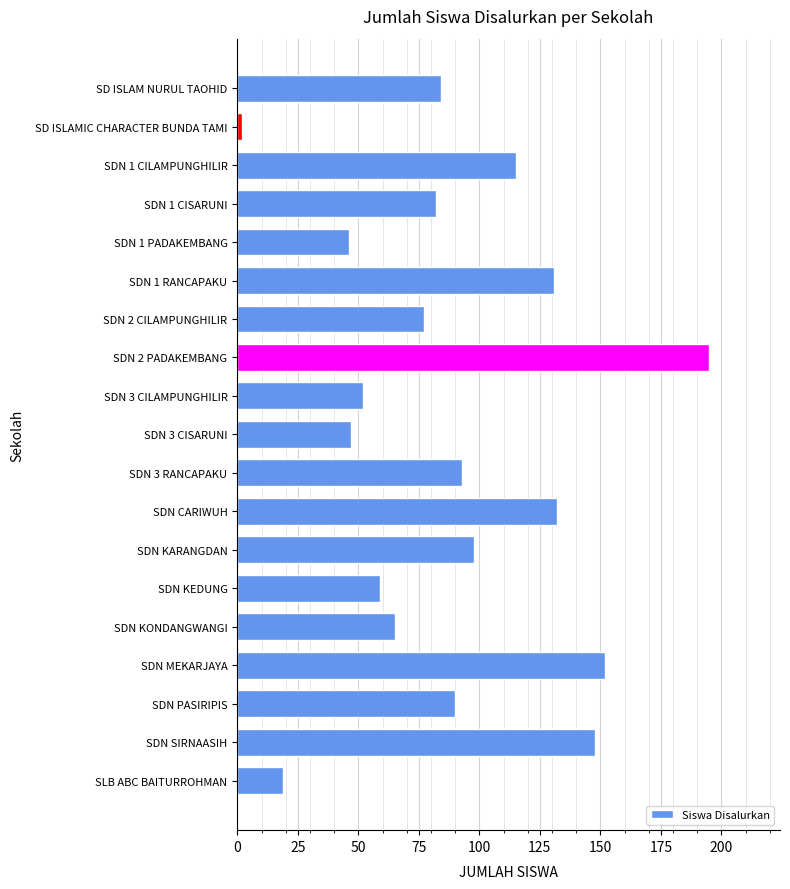

Reading bottom to top, transcribe all the data shown in this chart.

19	148	90	152	65	59	98	132	93	47	52	195	77	131	46	82	115	2	84